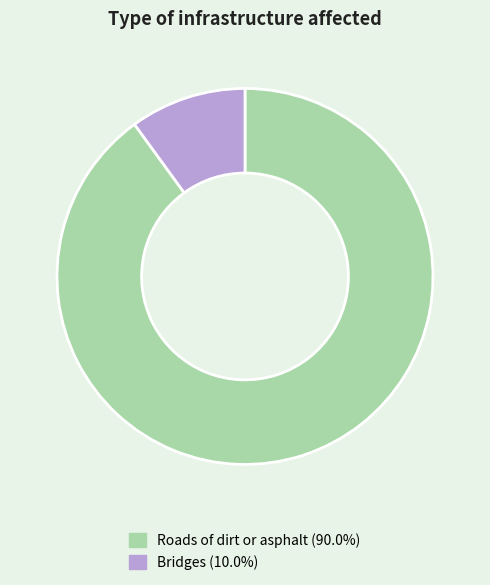

Which category has the smallest portion of the pie?

Bridges